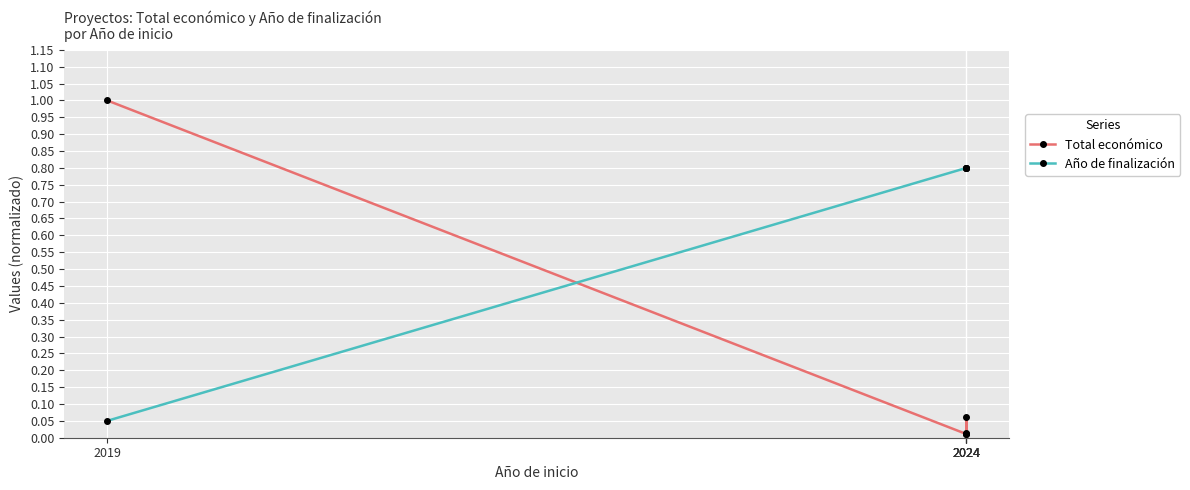

Is the value of Total económico at 2024 greater than the value of Año de finalización at 2024?

No